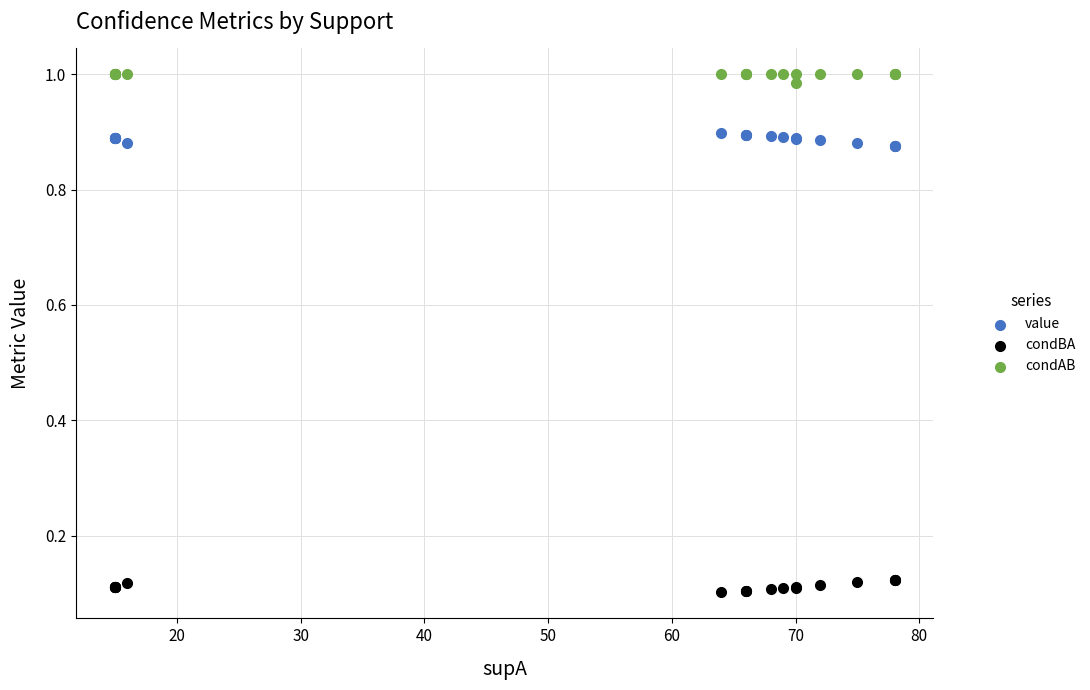

Which series contains the highest Y value?

condAB